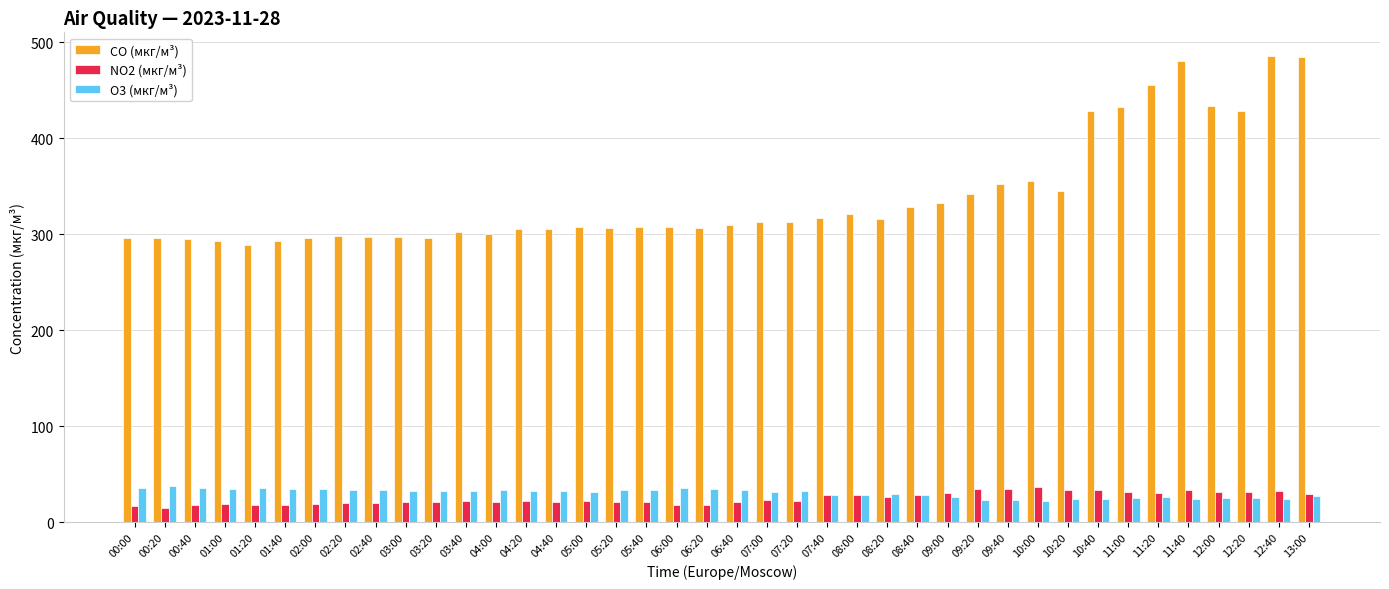

Are the bars grouped side by side (vs. stacked)?

Yes